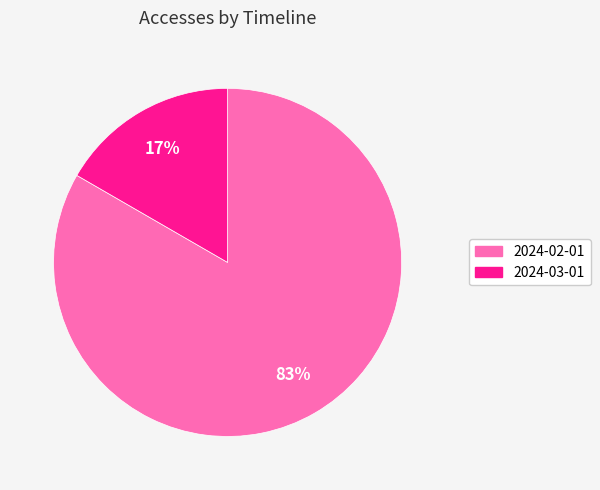

Count the number of slices in the pie.

2